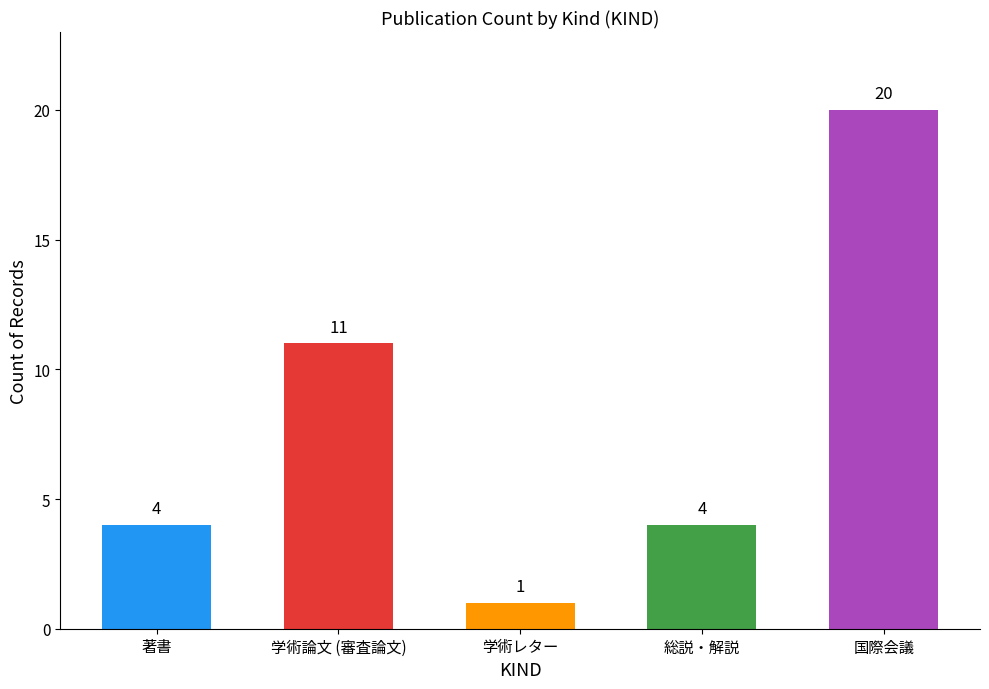

Count the number of categories in the chart.

5